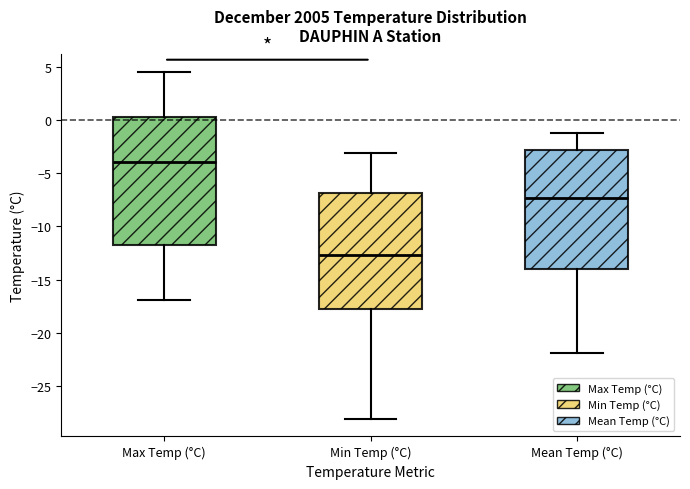

Reading left to right, transcribe this box plot: for each box, give where its median line is, the range the box spans, and where its two whiskers end, as read against the y-axis. The values are not printed on the chart, so give them approximately, as read against the axis.

Max Temp (°C): median -4.0, box -11.5 to 0.5, whiskers -17.0 to 4.5
Min Temp (°C): median -12.5, box -18.0 to -7.0, whiskers -28.0 to -3.0
Mean Temp (°C): median -7.5, box -14.0 to -3.0, whiskers -22.0 to -1.0